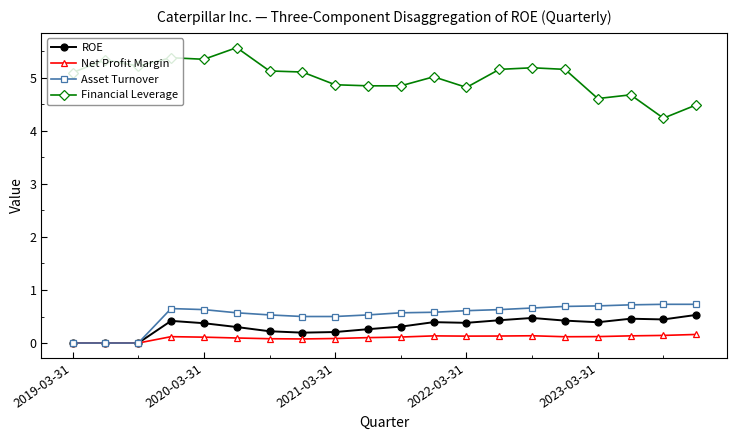

True or false: Net Profit Margin has more than 1 points higher than both neighbors.

True